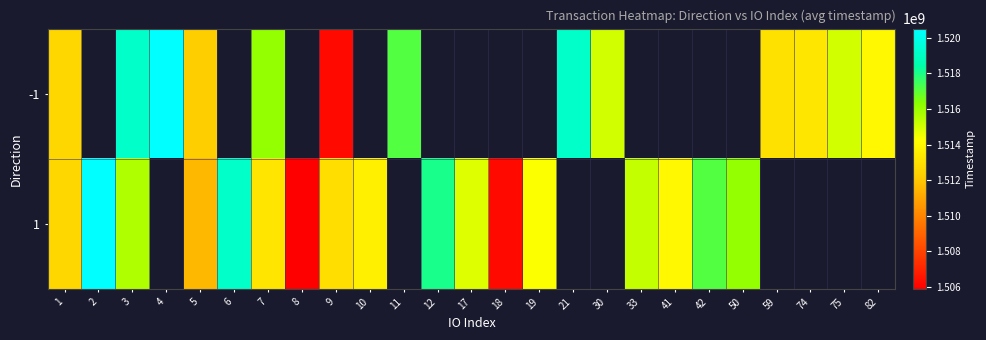

What is the smallest value displayed?

1505888491.0